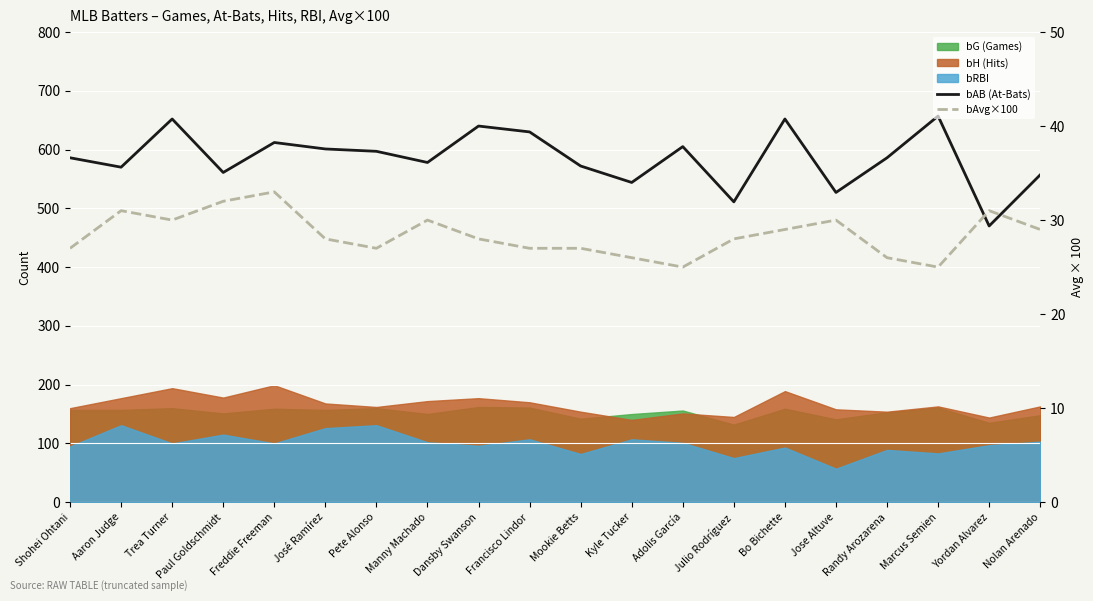

What is the label of the 1st point from the right?

Nolan Arenado